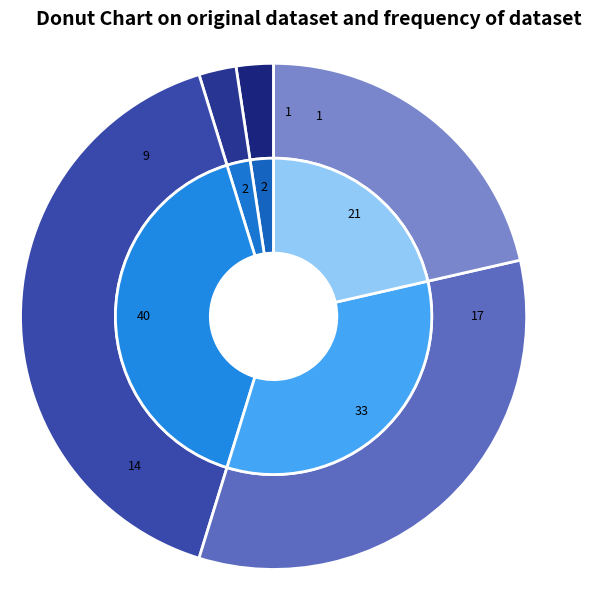

Is there a majority slice in this chart?

No